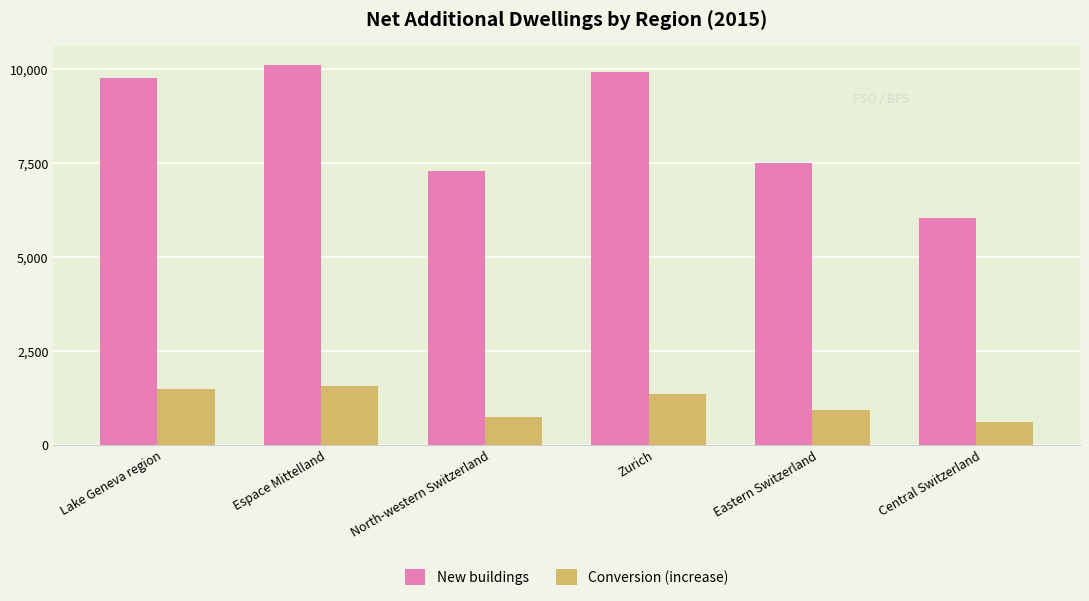

What is the value of the Conversion (increase) bar at the 6th from the left?

596